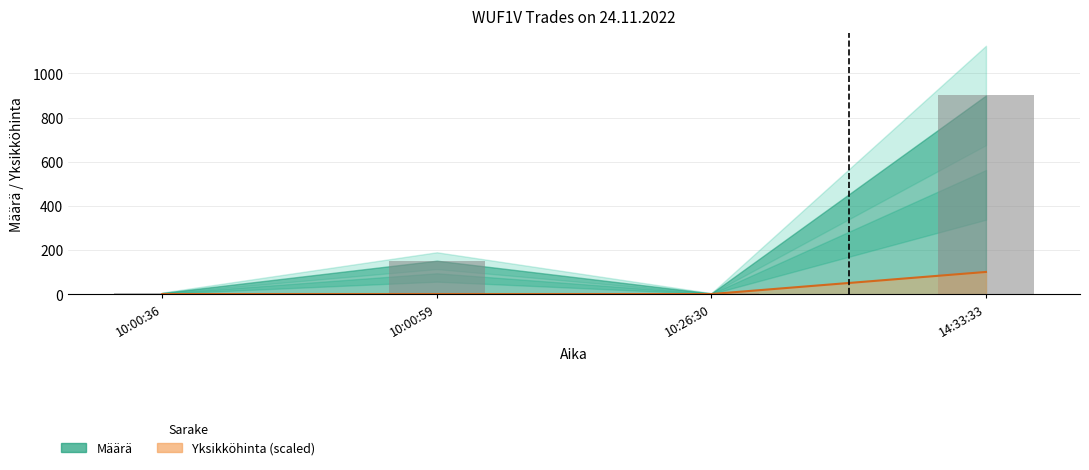

What are all the series names shown in the legend?

Määrä, Yksikköhinta